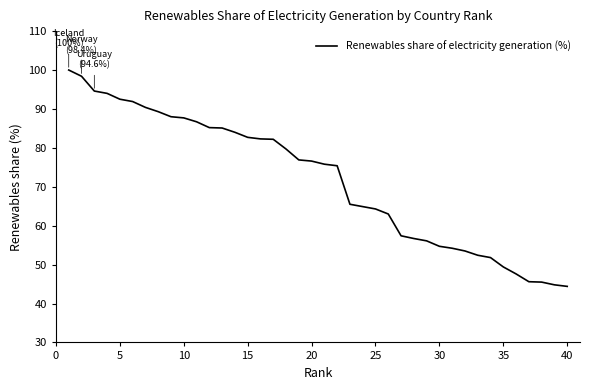

What is the minimum value shown in the chart?

44.4